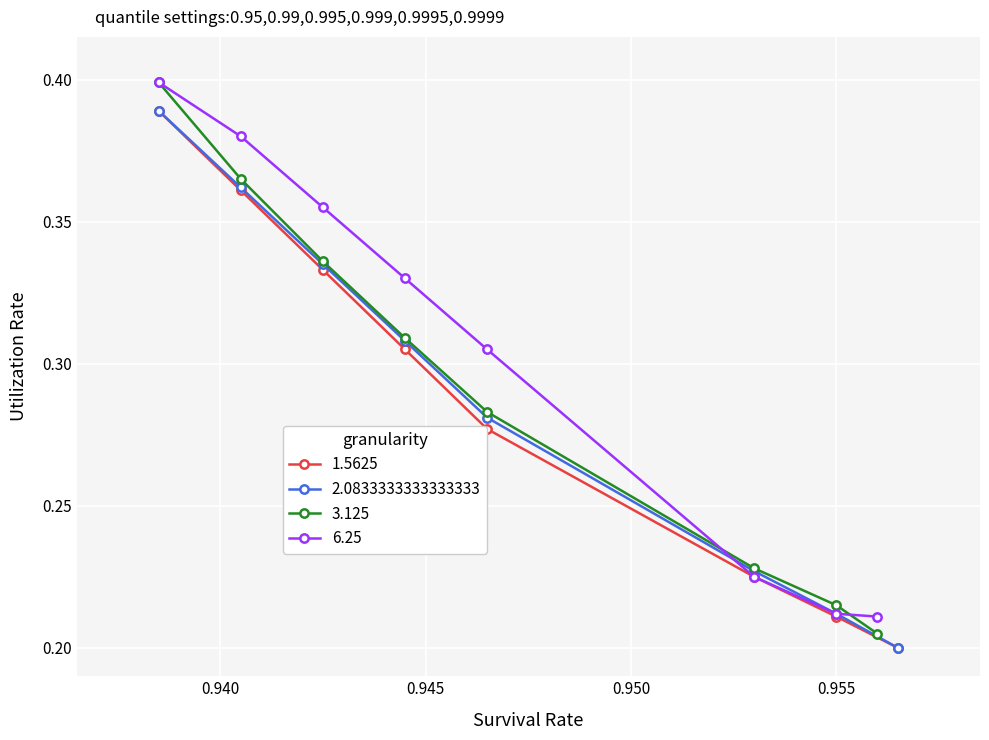

Count the 1.5625 values in the range 0 to 1.

8